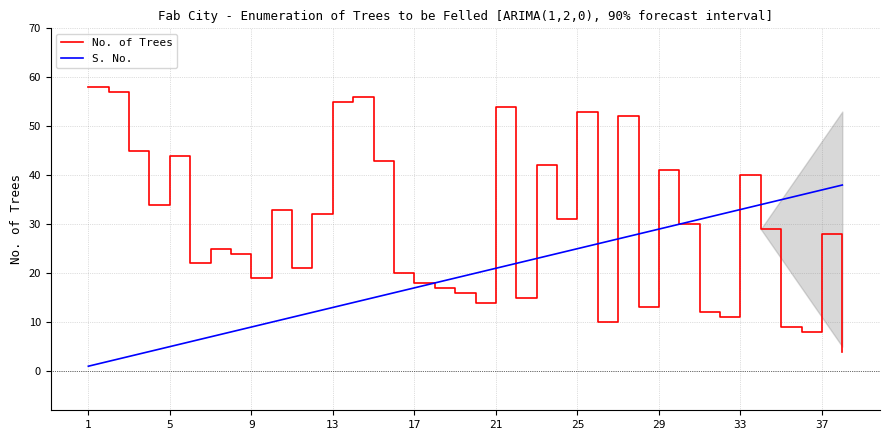

Which series has the largest total across all categories?

No. of Trees